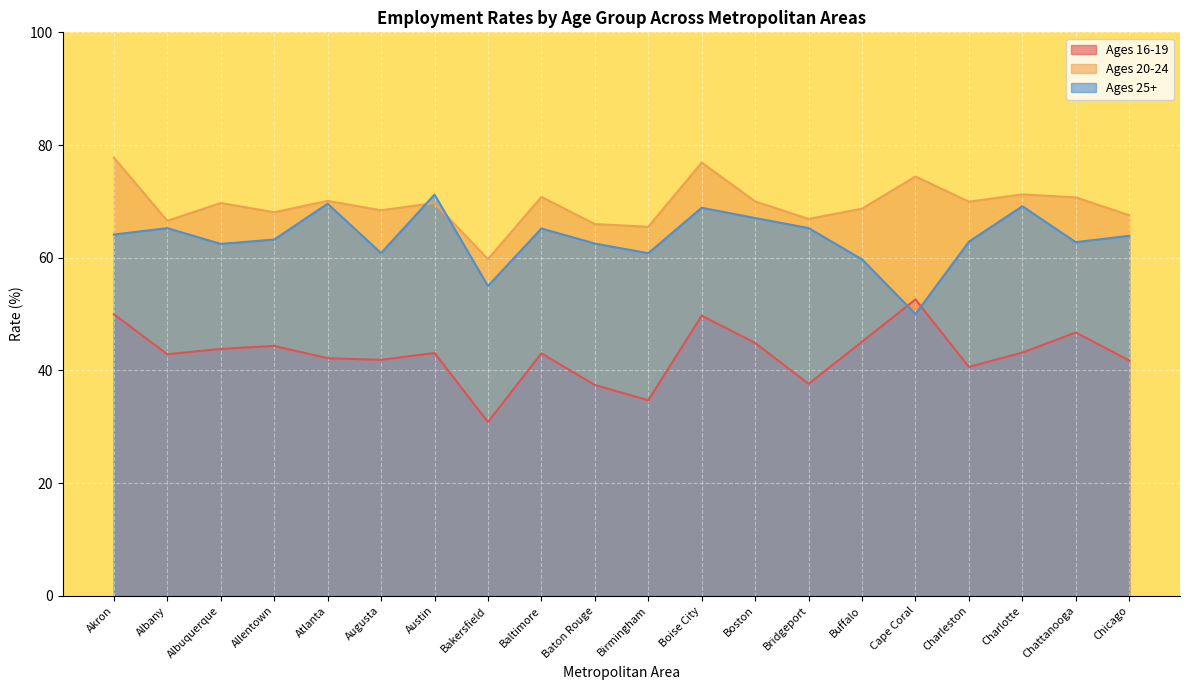

True or false: Ages 20-24 has more than 2 points higher than both neighbors.

True